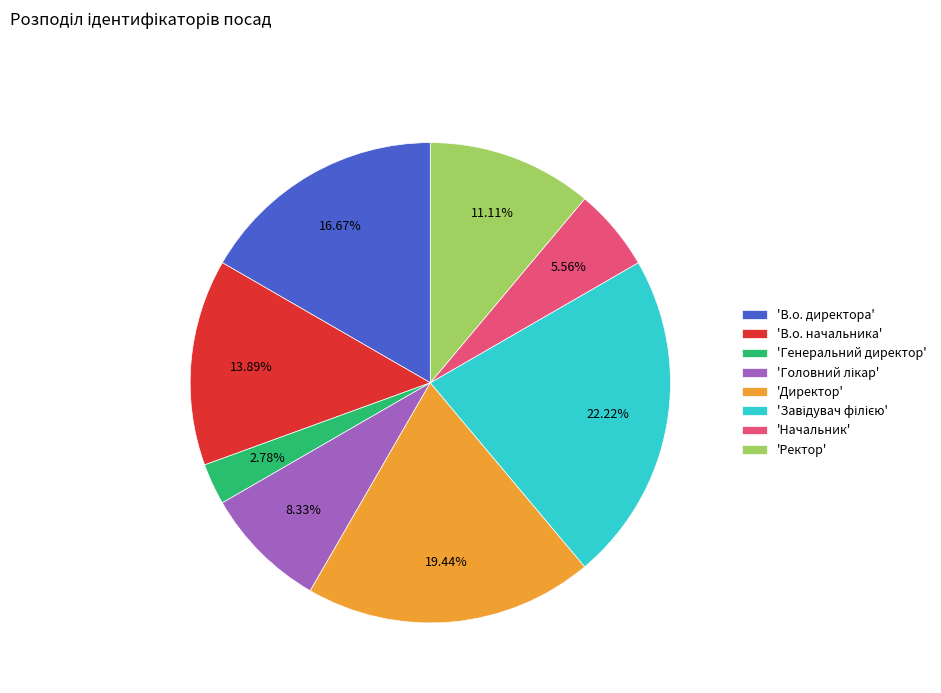

Between 'В.о. начальника' and 'Начальник', which is larger?

'В.о. начальника'